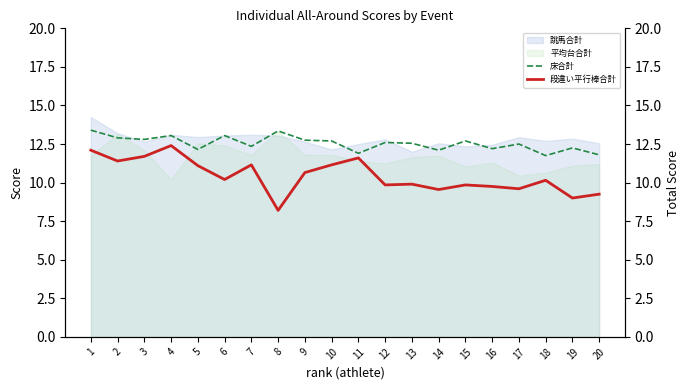

True or false: 段違い平行棒合計 and 床合計 cross at least once.

False